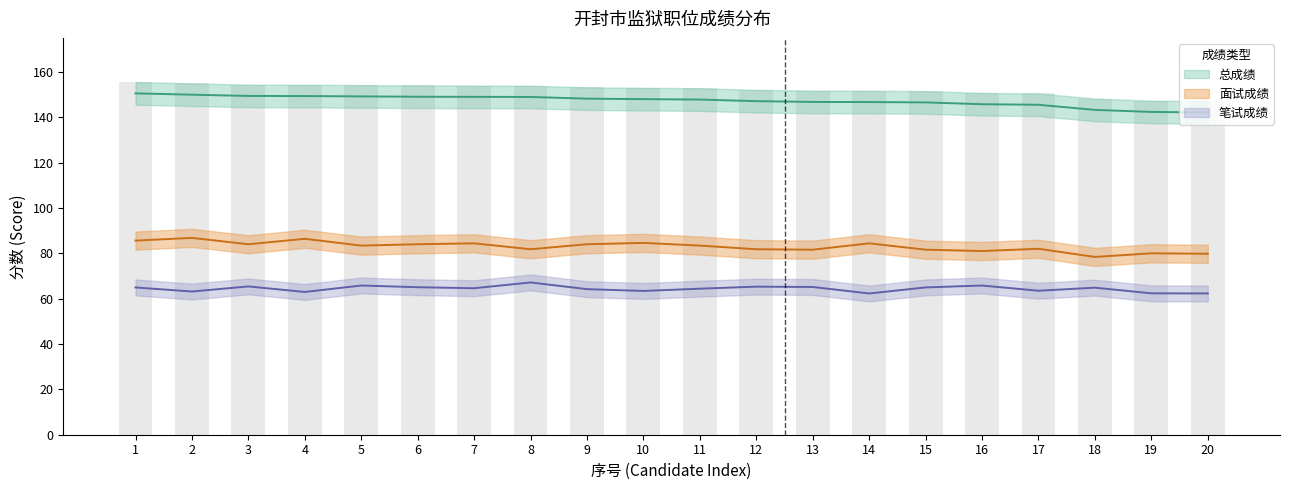

How many data points in 面试成绩 are less than 83?

9